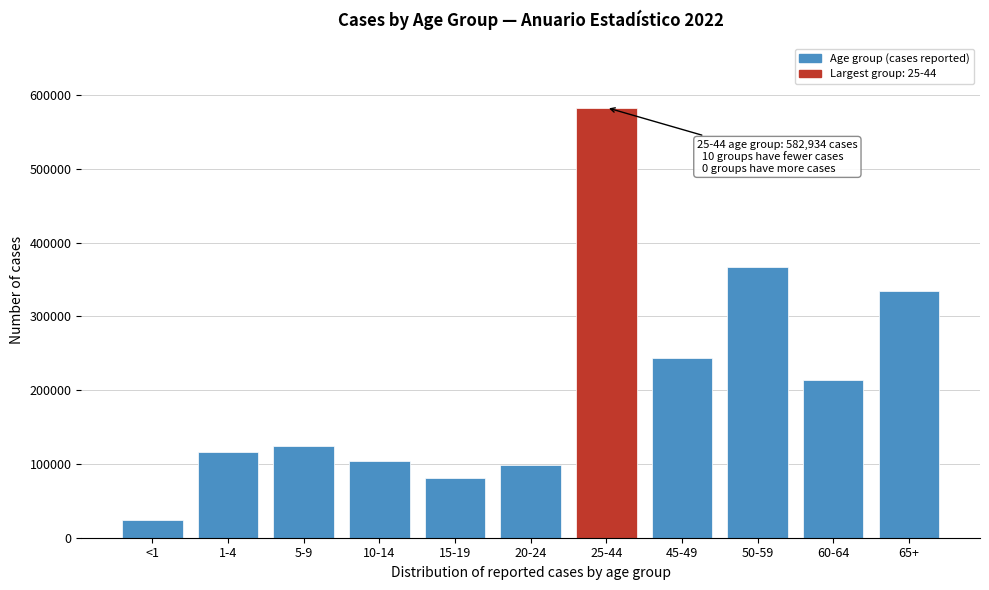

Reading left to right, transcribe all the data shown in this chart.

23759	115890	123772	103873	81464	98634	582934	243380	367470	214288	333665